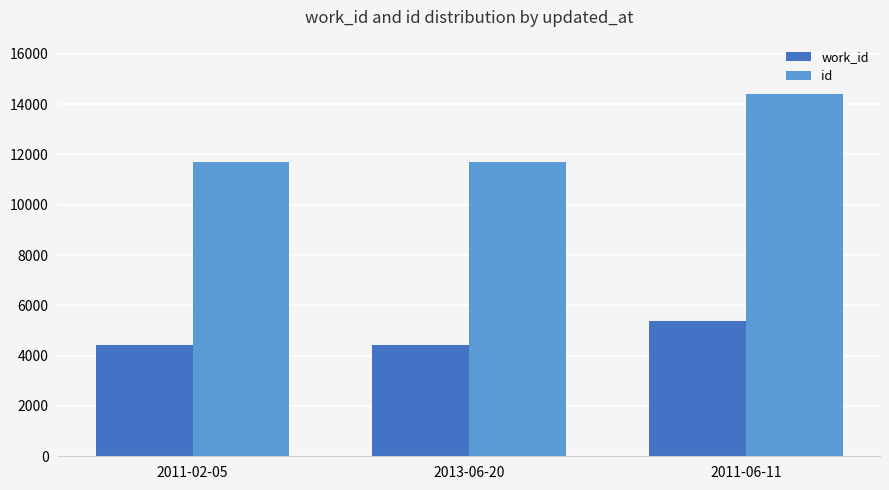

List the series in order of their peak value, highest first.

id, work_id